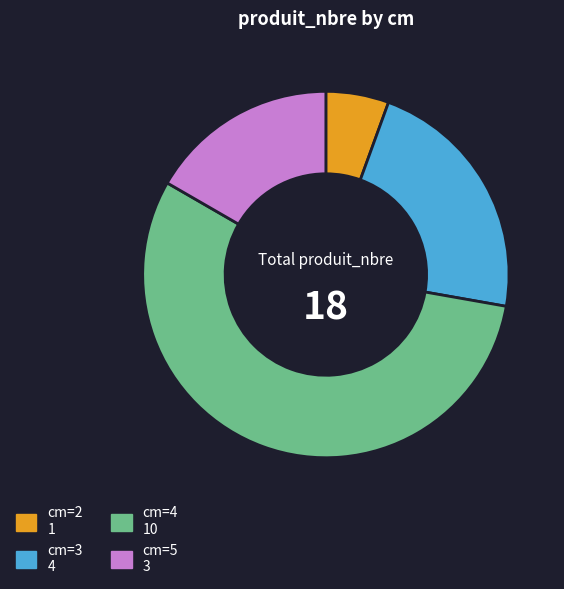

Is there any slice that represents more than half of the pie?

Yes